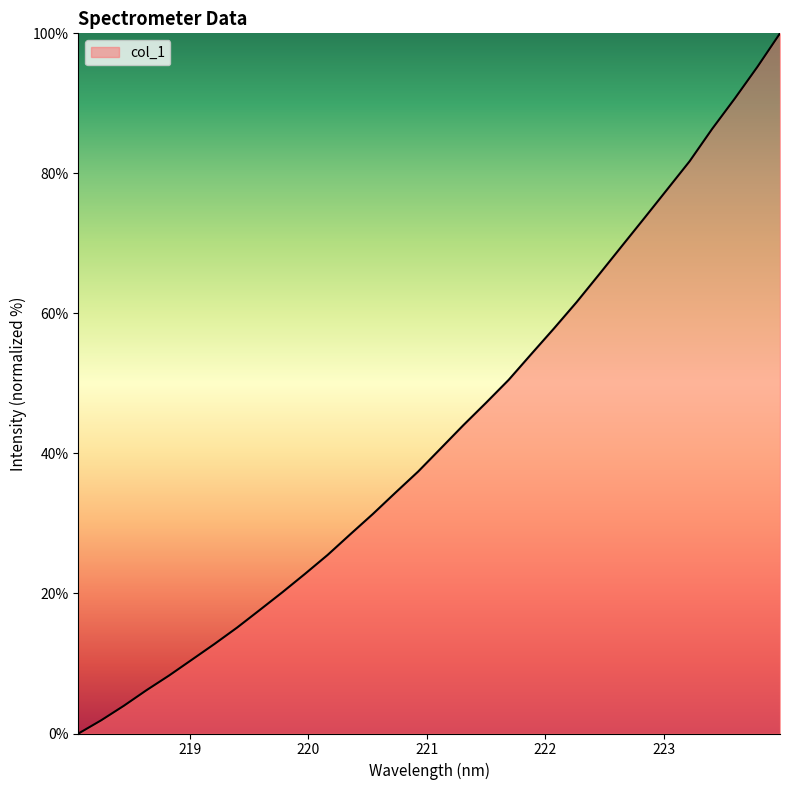

What is the maximum value shown in the chart?

100.0